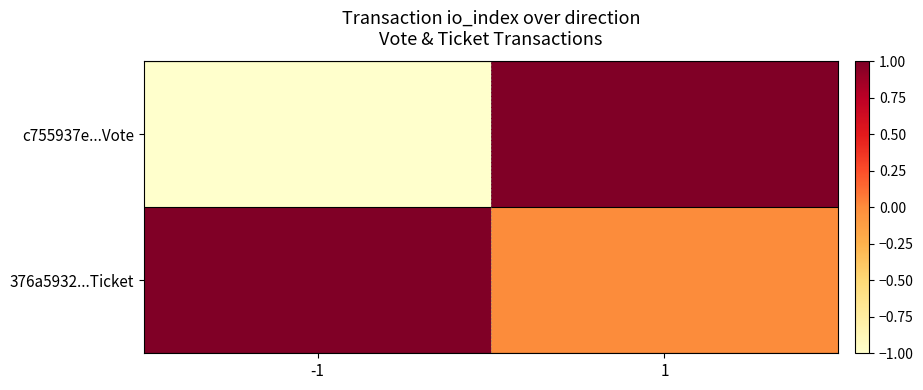

At which category is the sum across all series the highest?

1